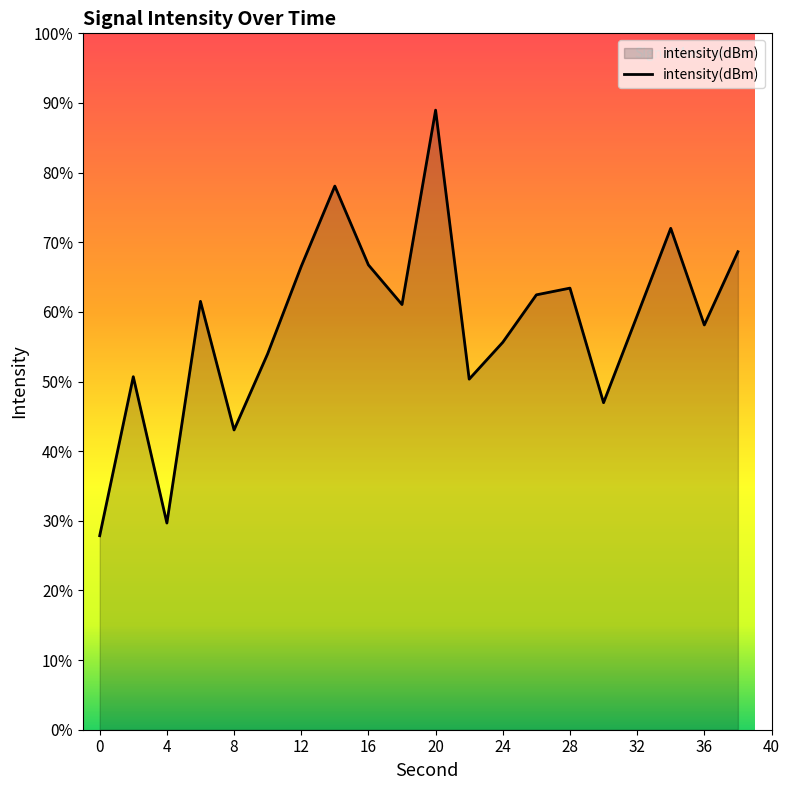

What is the sum of the values at 30 and 6?

-266.6